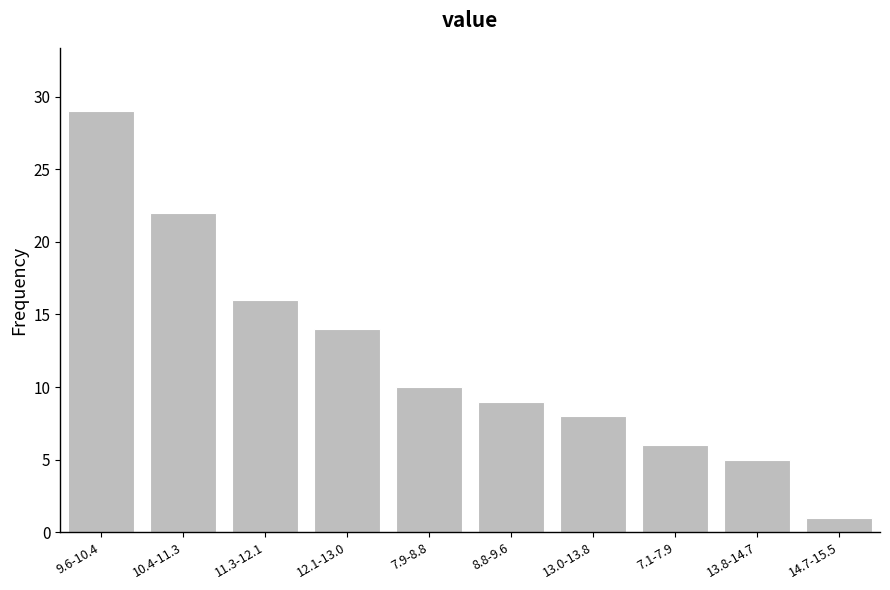

Reading left to right, list all the values displayed in this chart.

9.6-10.4=29	10.4-11.3=22	11.3-12.1=16	12.1-13.0=14	7.9-8.8=10	8.8-9.6=9	13.0-13.8=8	7.1-7.9=6	13.8-14.7=5	14.7-15.5=1